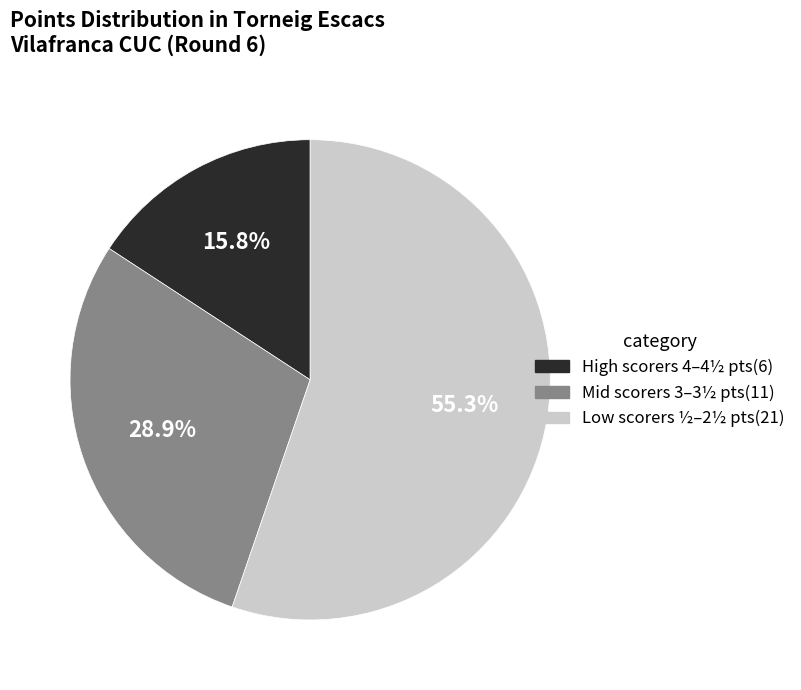

Does any single category account for the majority?

Yes